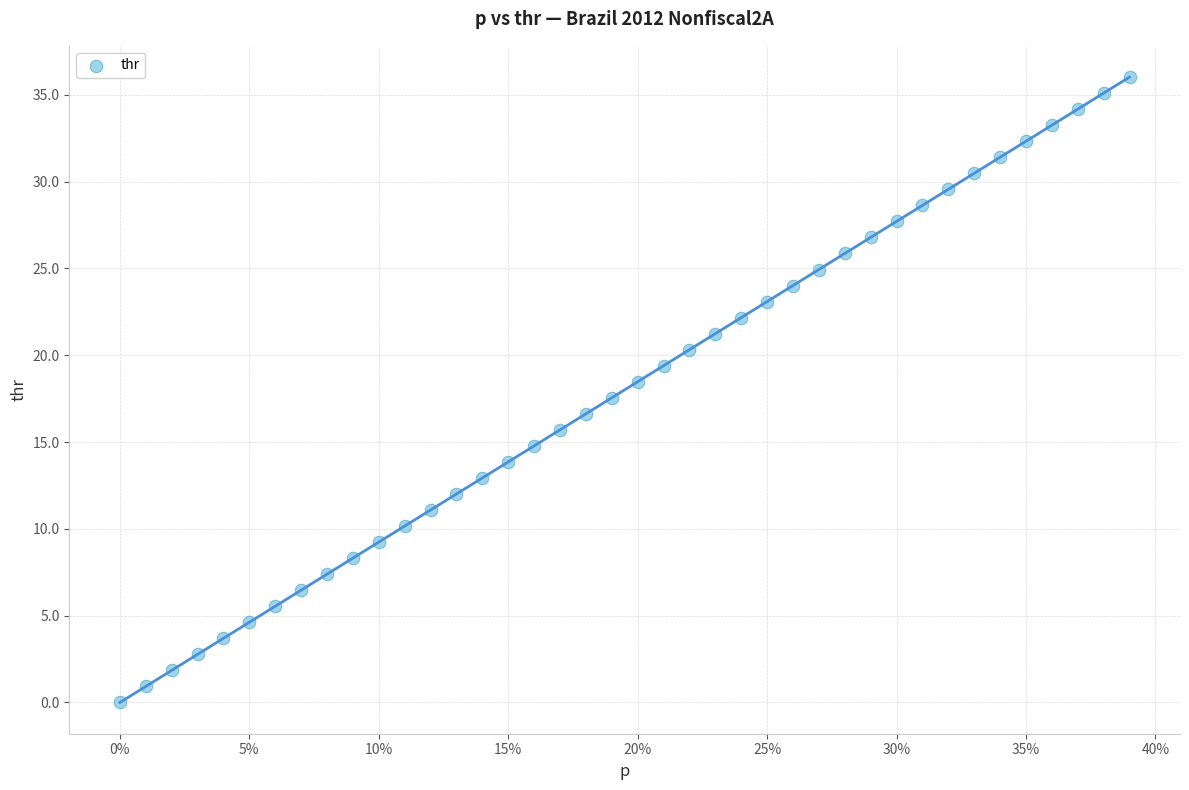

What is the range of X values (max minus min)?

0.4